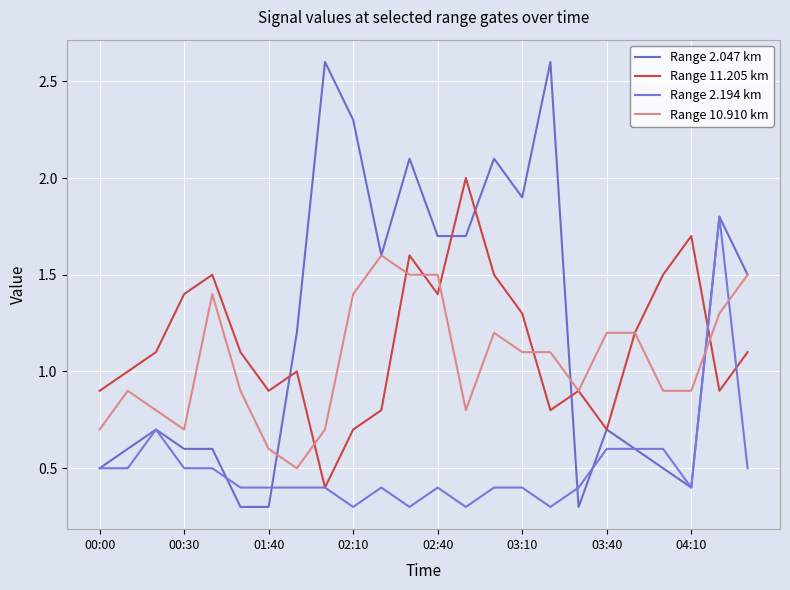

True or false: Range 11.205 km and Range 10.910 km cross at least once.

True